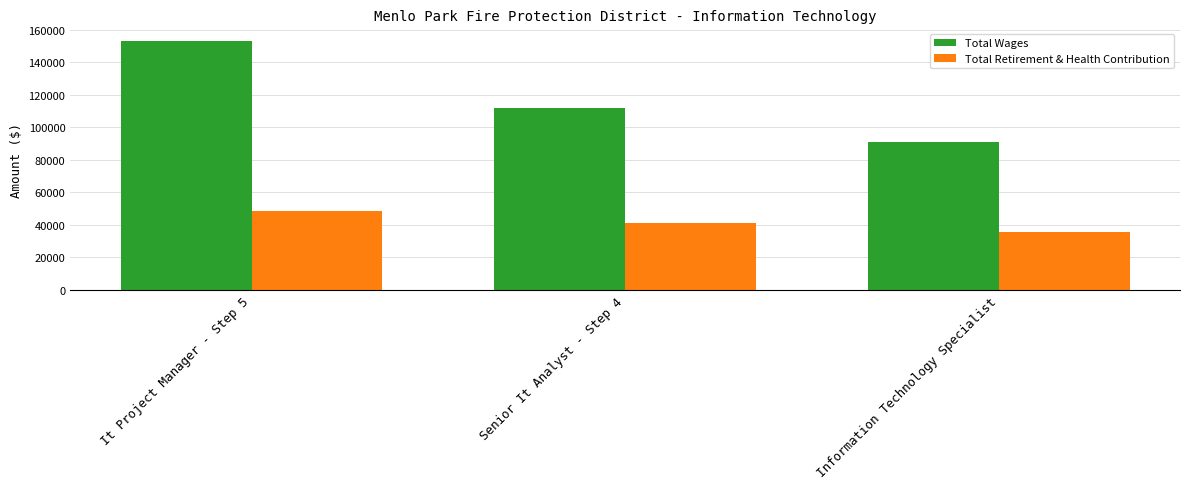

Rank the series by their maximum value, from lowest to highest.

Total Retirement & Health Contribution, Total Wages